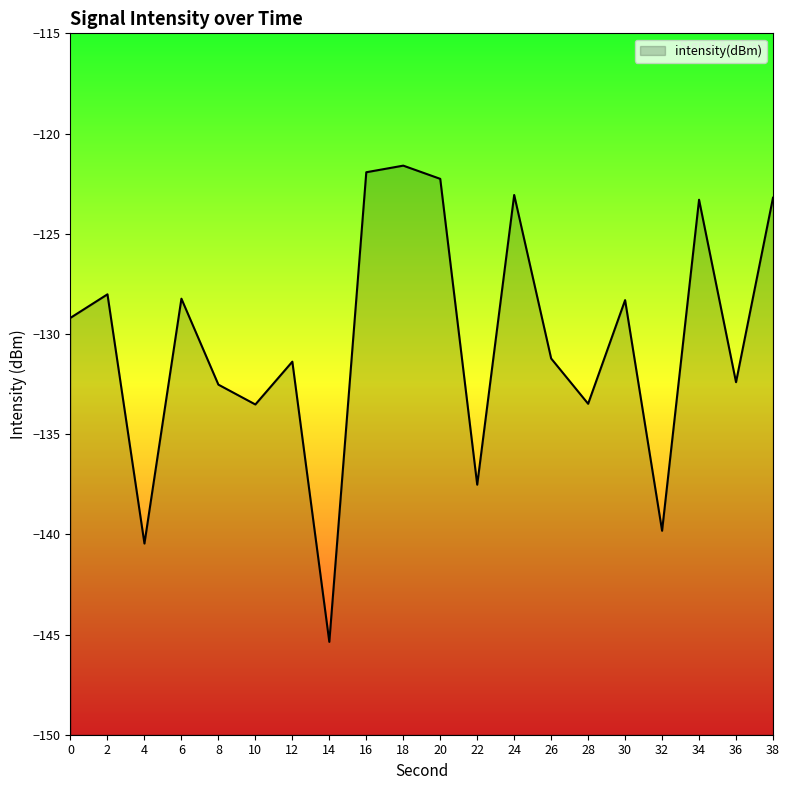

Does the chart have visible grid lines?

No